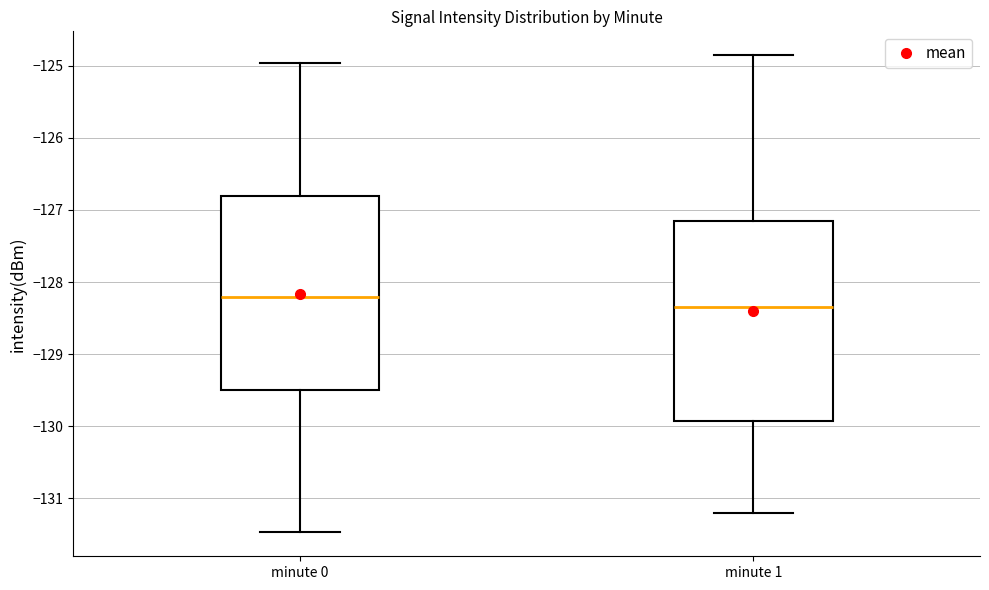

Reading left to right, read every box against the y-axis: the position of its median line, the range the box covers, and the ends of its whiskers. The values are not printed on the chart, so give them approximately, as read against the axis.

minute 0: median -128.2, box -129.5 to -126.8, whiskers -131.5 to -125.0
minute 1: median -128.3, box -129.9 to -127.1, whiskers -131.2 to -124.9